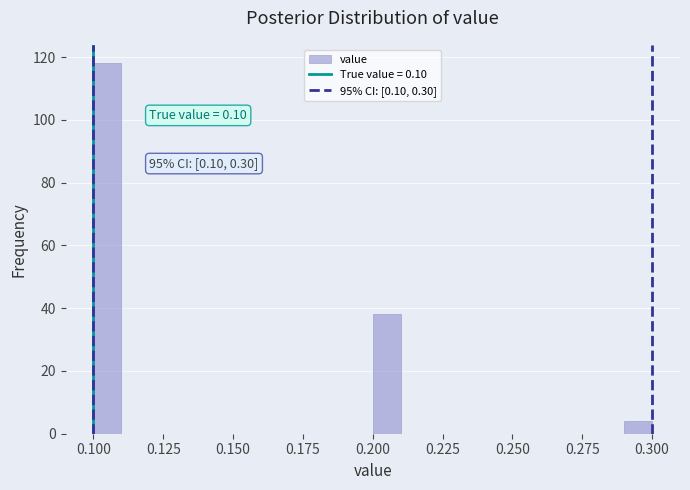

Read against the x-axis, roughly where is the centre of the tallest bar?

0.105